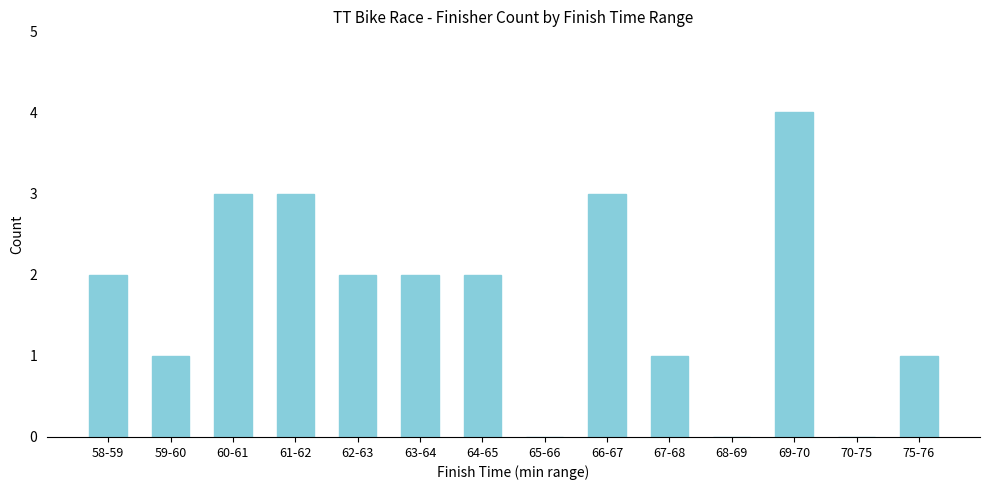

The value at 69-70 is 2. True or false?

False